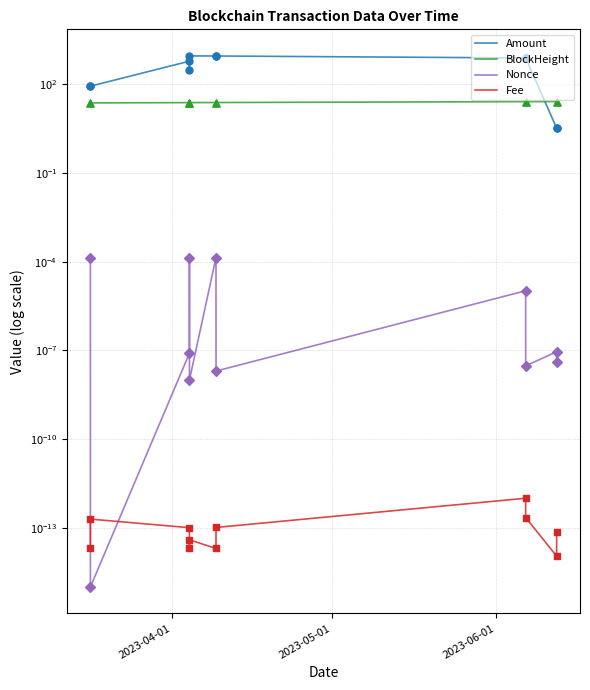

Which series has the largest total across all categories?

Amount